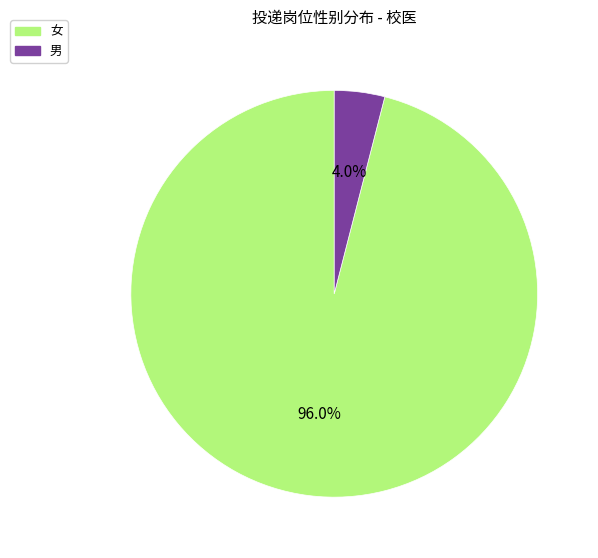

To the nearest percent, what is the difference between the largest and smallest slice percentages?

92%